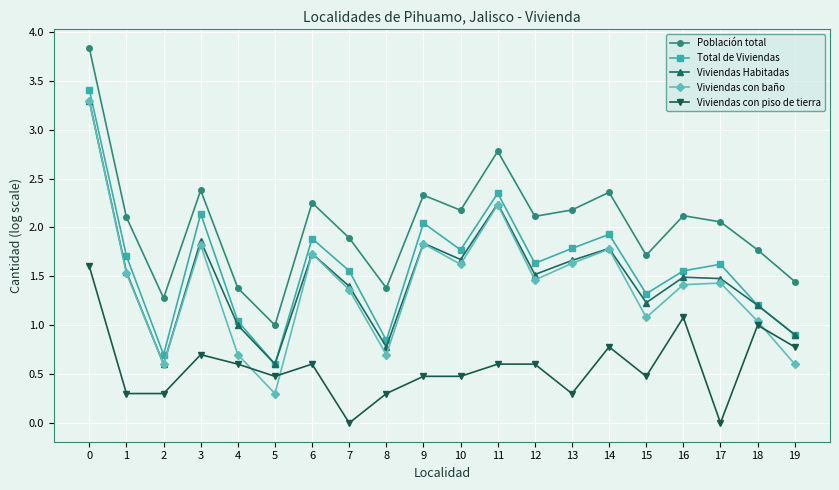

True or false: Total de Viviendas has more than 2 interior local peaks.

True